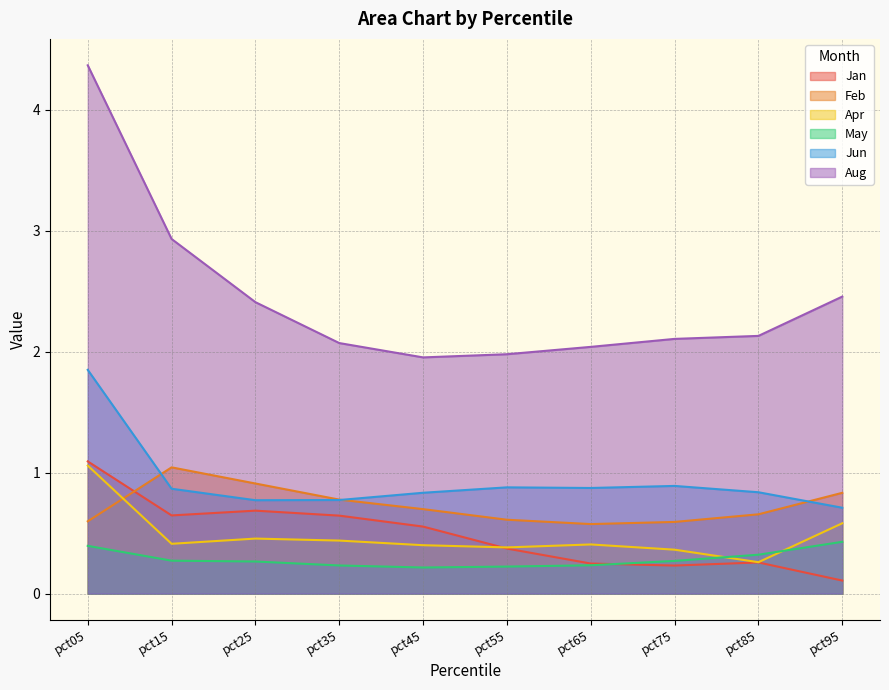

What is the minimum value for Jan?

0.1